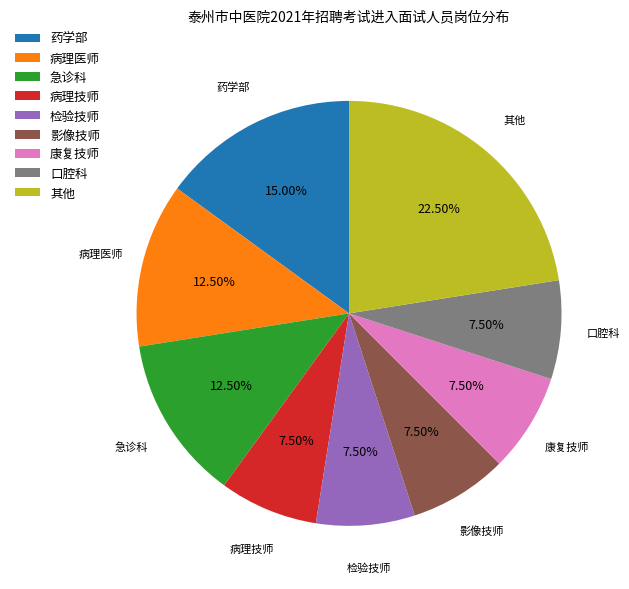

To the nearest percent, what is the average slice percentage?

11%